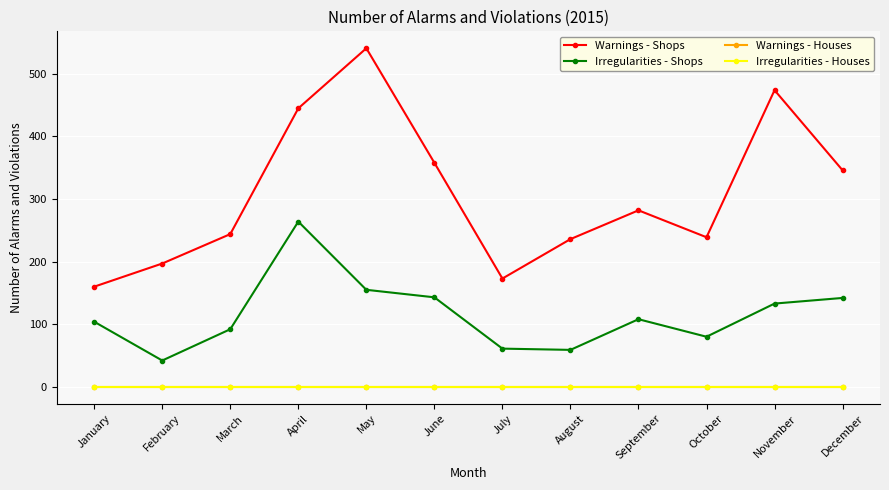

What is the difference between the second highest and minimum values in the Warnings - Shops series?

314